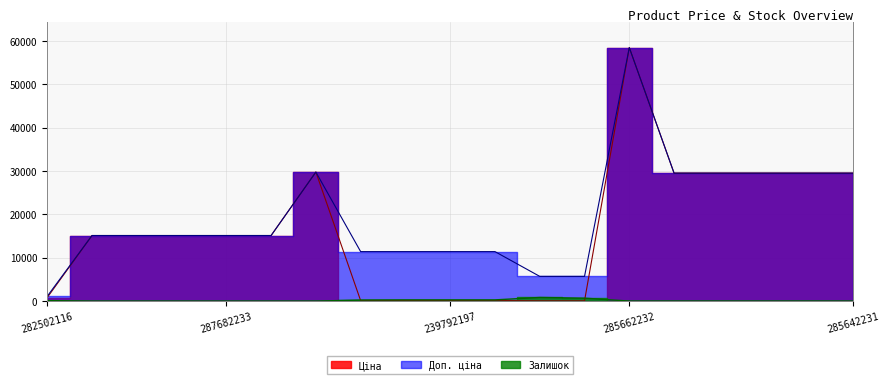

True or false: Залишок and Ціна cross at least once.

True